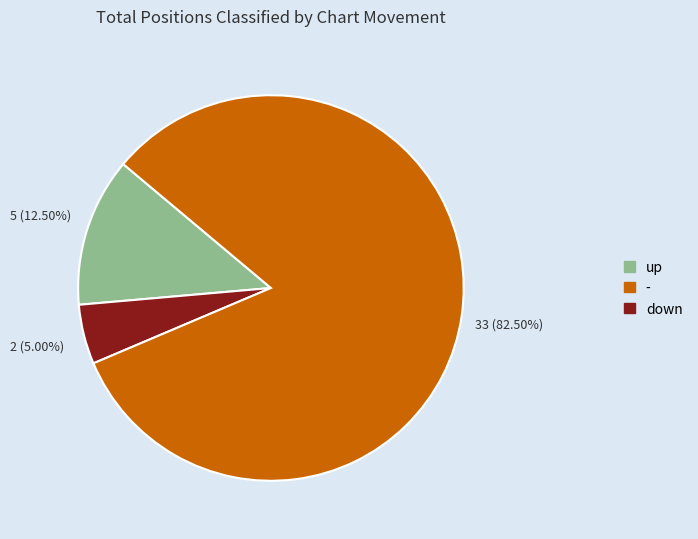

Is there a majority slice in this chart?

Yes